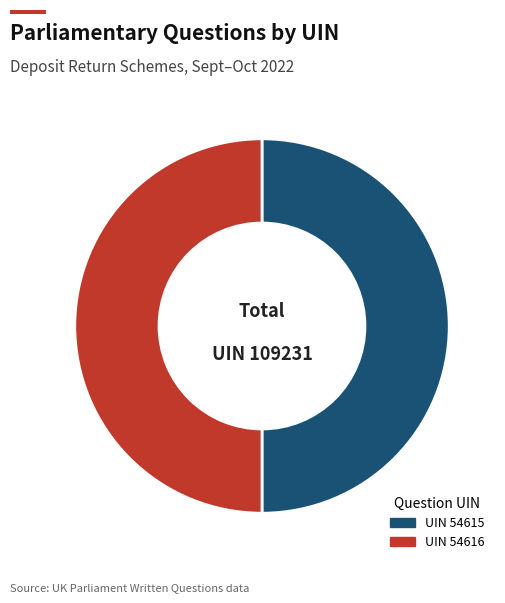

Which category accounts for the majority?

54616